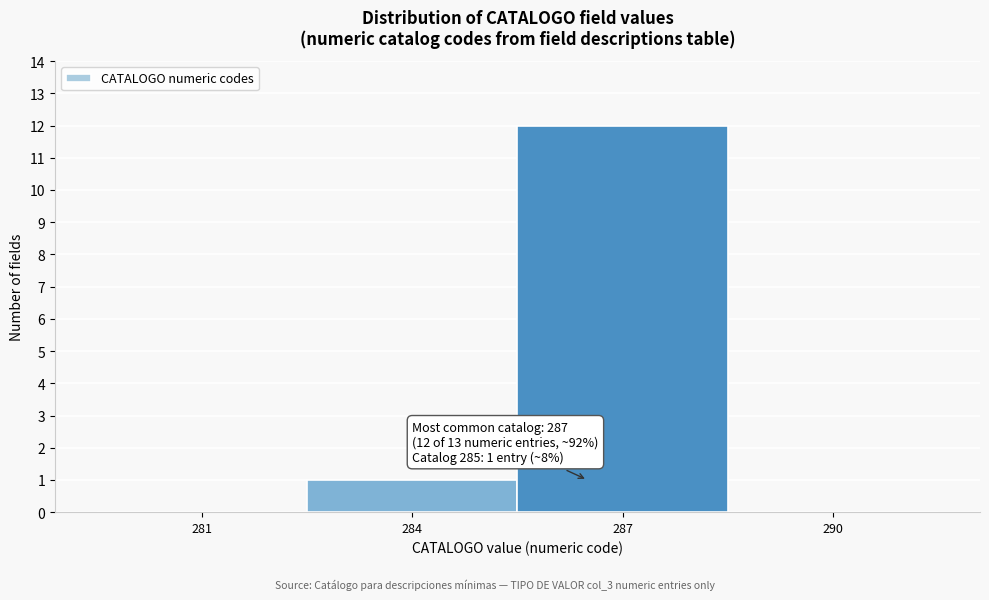

Reading left to right, transcribe all the data shown in this chart.

281=0	284=1	287=12	290=0